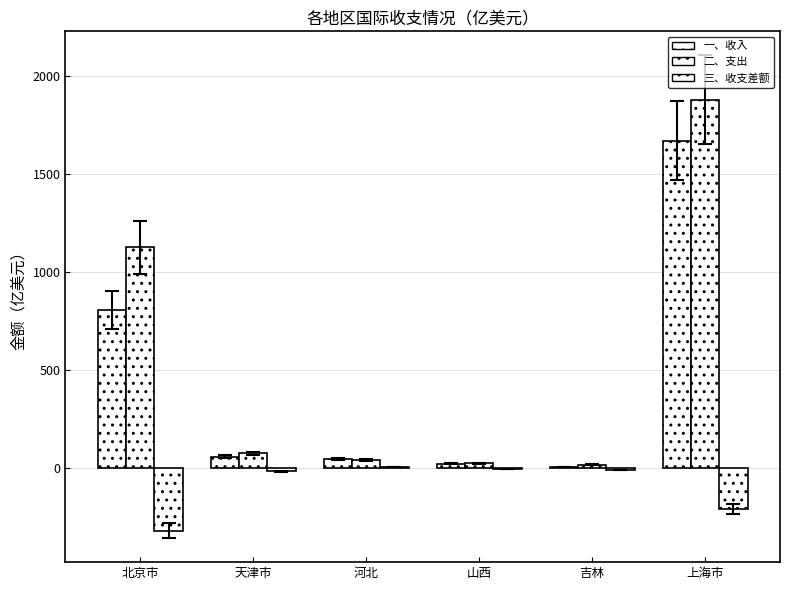

What is the highest value of the 三、收支差额 series?

5.9